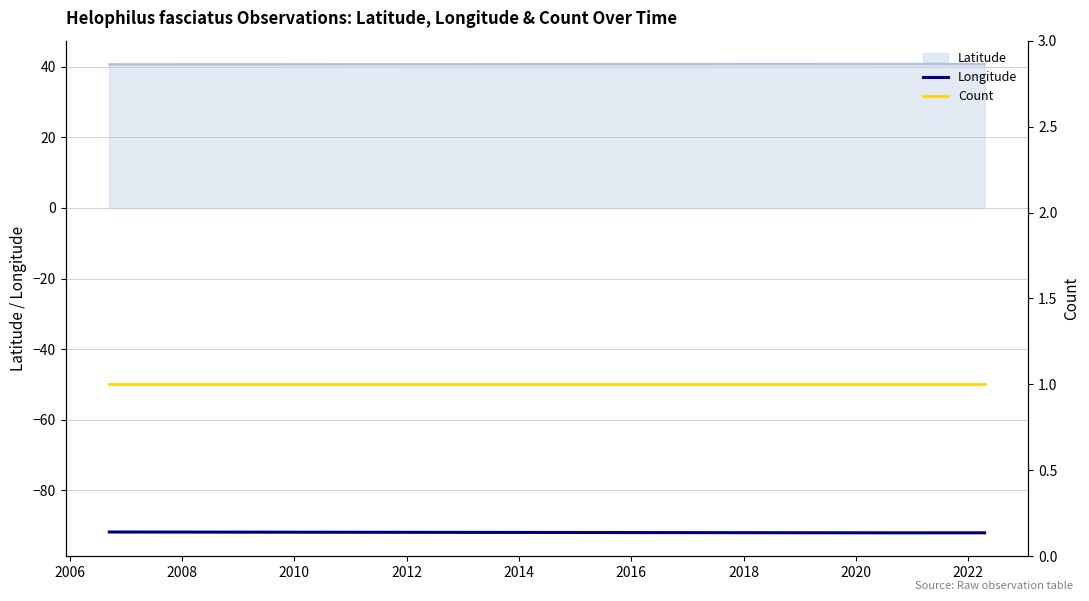

What is the maximum value for Longitude?

-91.8